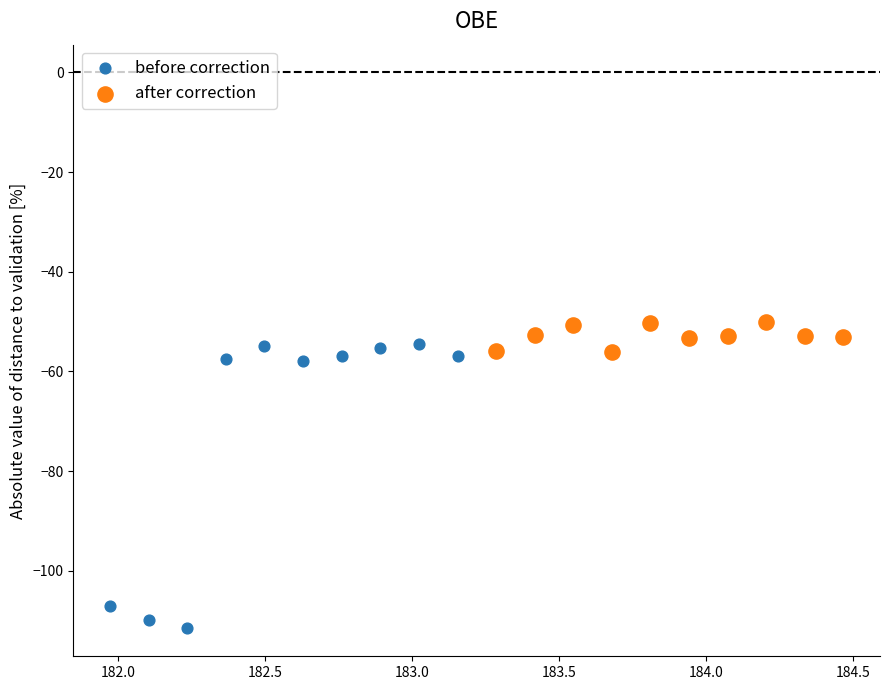

Which series has the largest Y range (max minus min)?

before correction